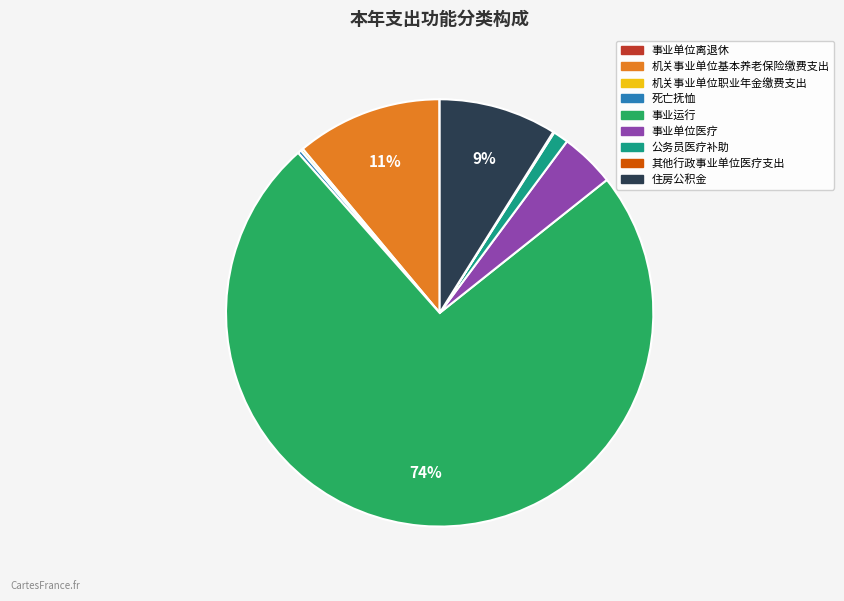

Does 公务员医疗补助 account for over 50% of the chart?

No